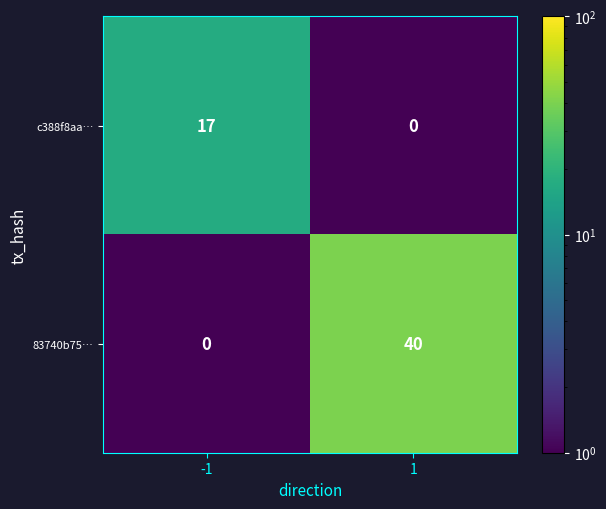

How many categories are shown in the chart?

2